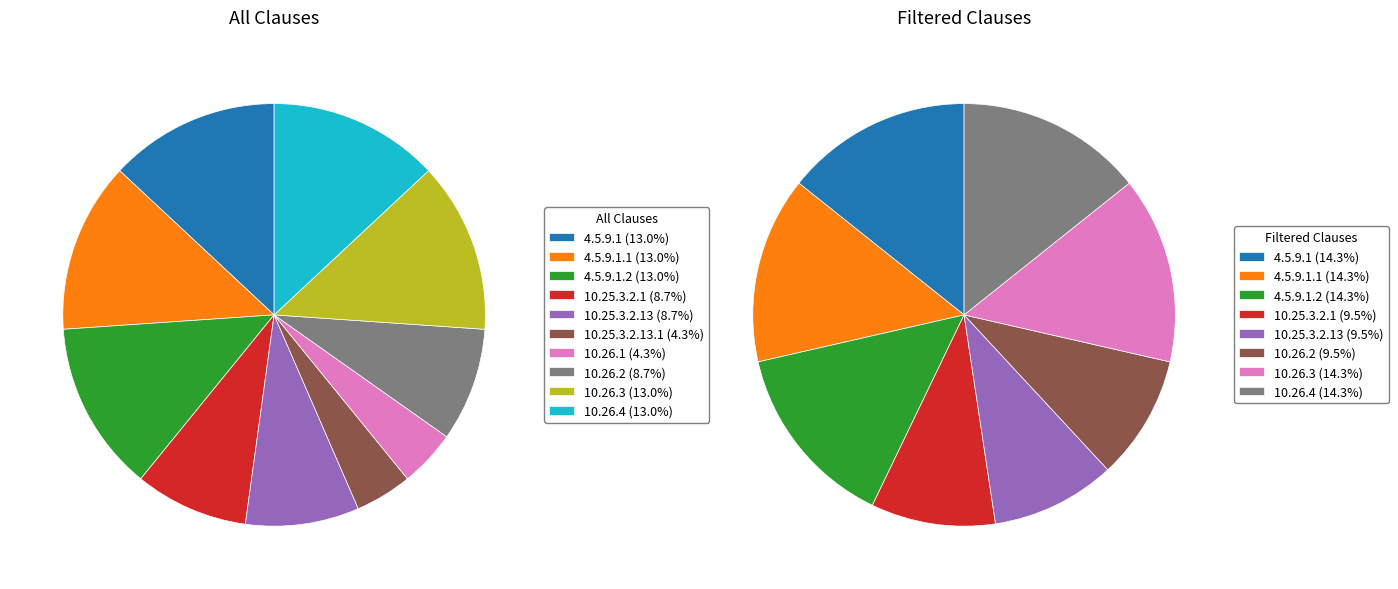

Which slice is the smallest?

10.25.3.2.13.1